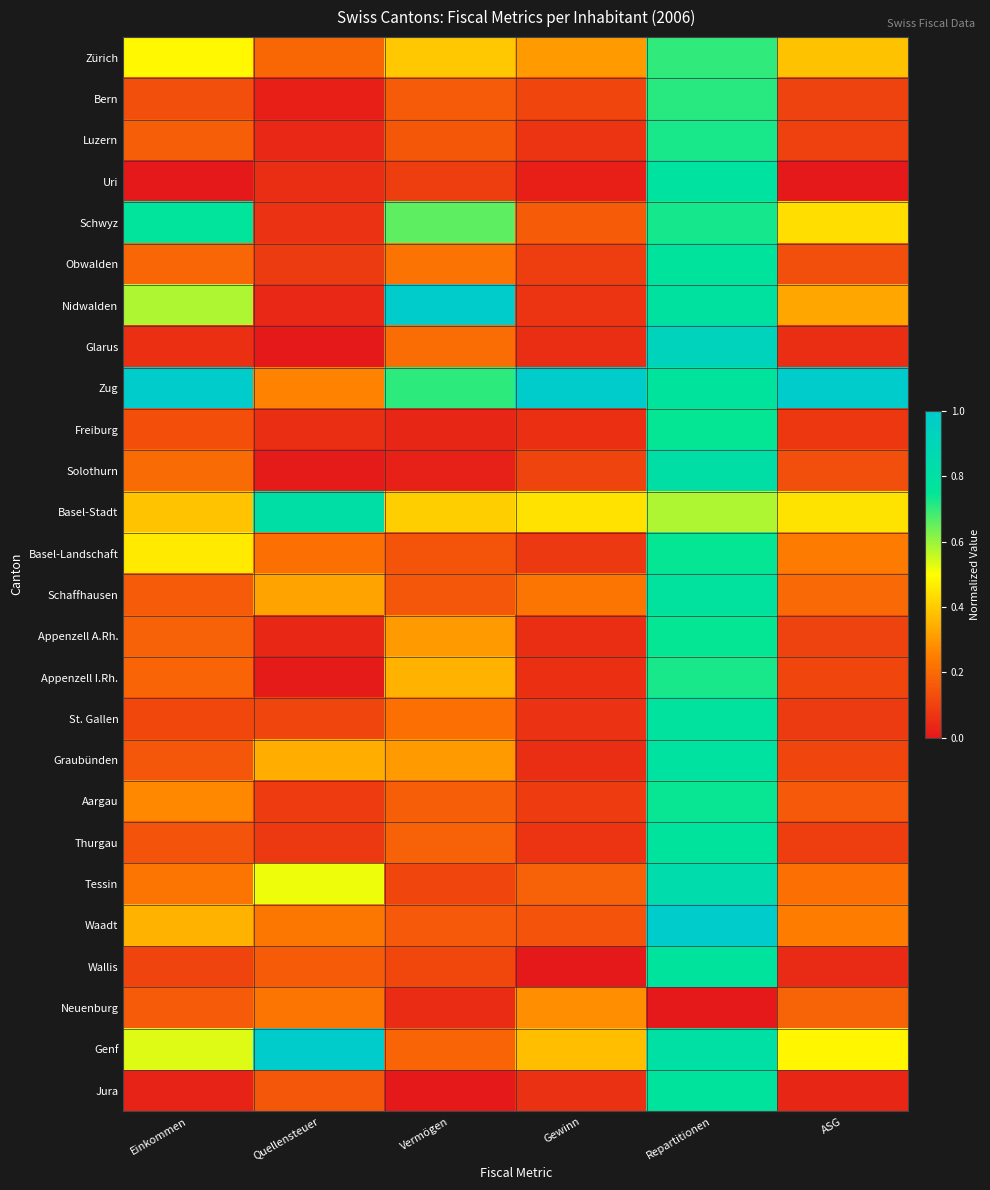

Which category has the lowest value across all series?

Einkommen